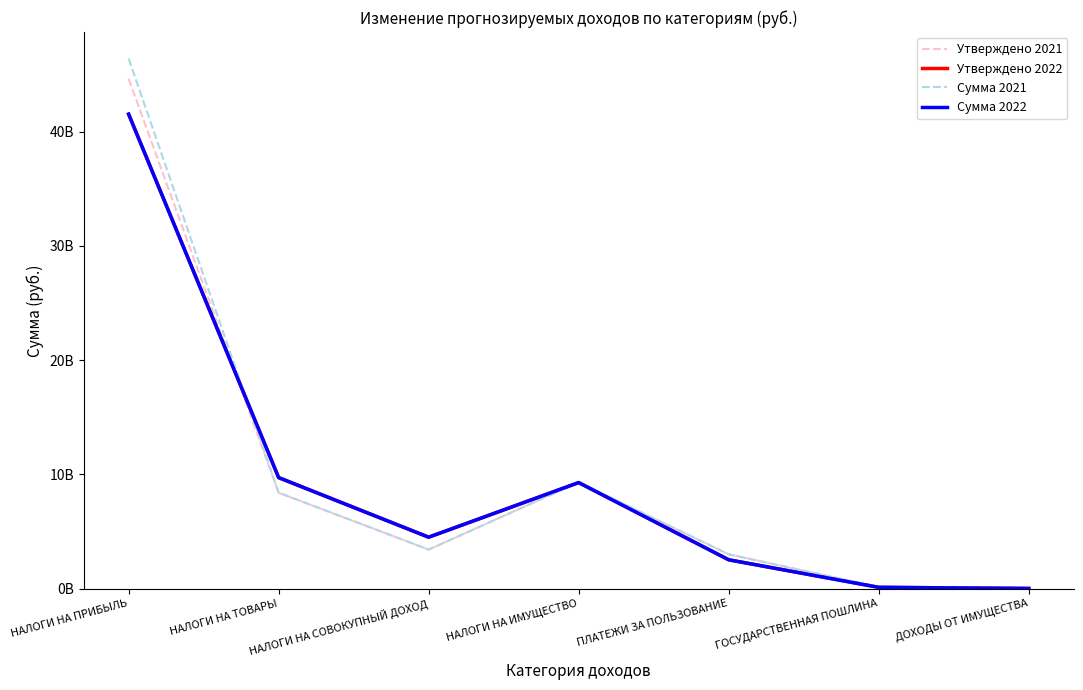

What is the label of the 1st point from the right?

ДОХОДЫ ОТ ИМУЩЕСТВА